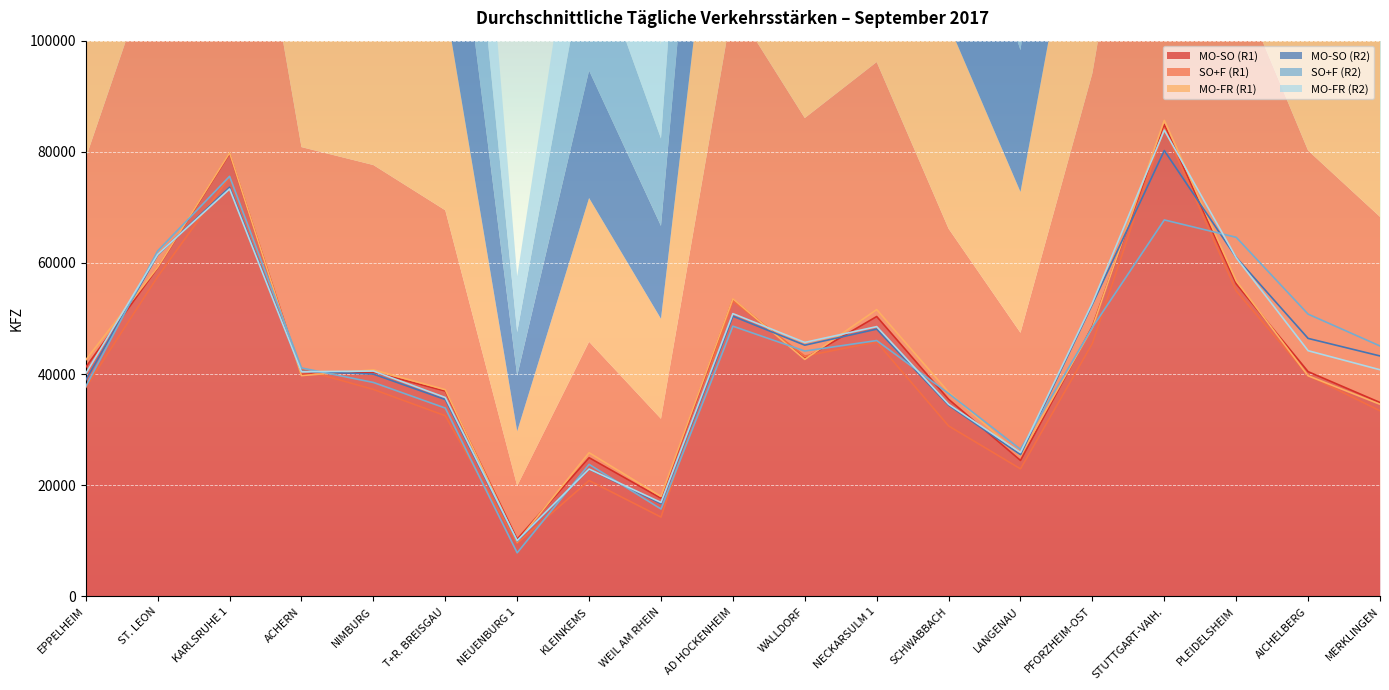

What is the label of the 18th point from the left?

AICHELBERG